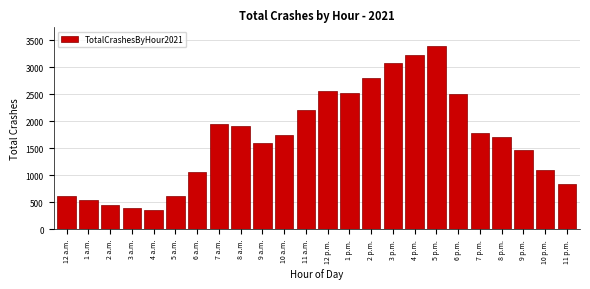

Which category has the highest value across all series?

5 p.m.